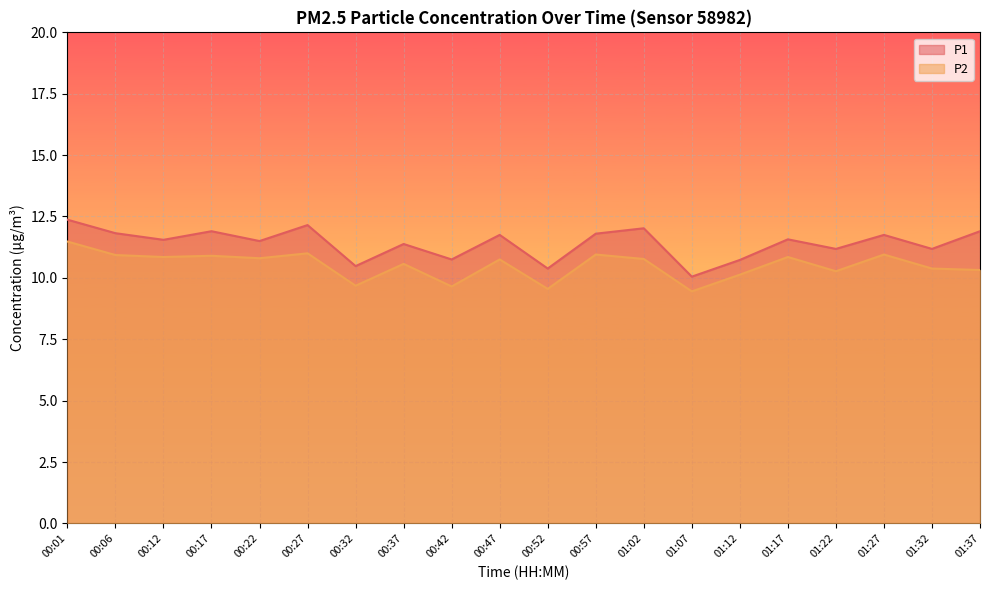

What is the label of the 1st point from the right?

01:37